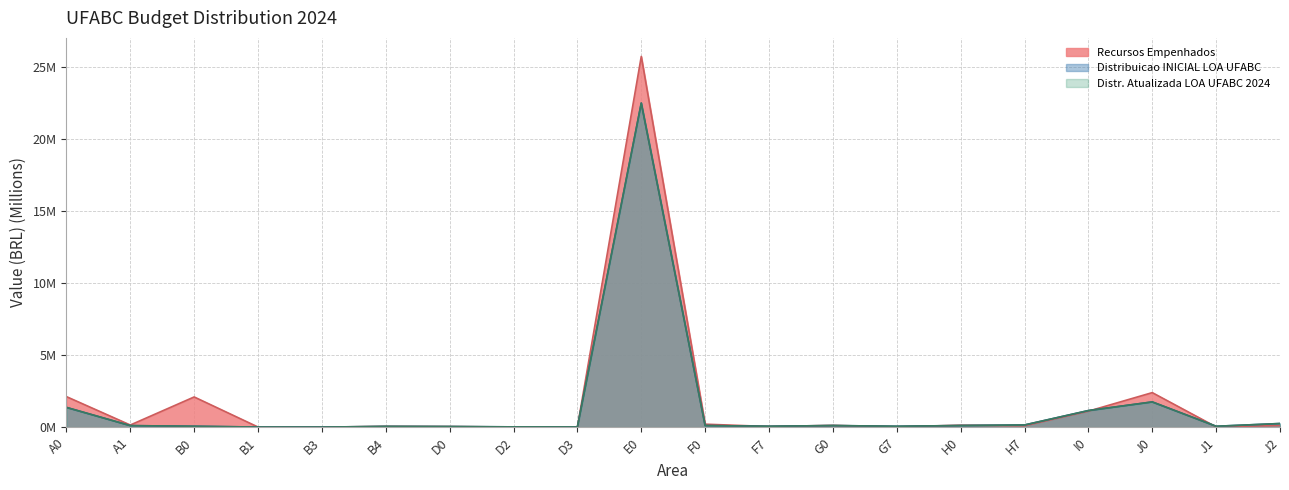

After their last crossing, which series has the higher values: Distribuicao INICIAL 2024 LOA UFABC or Recursos Empenhados?

Distribuicao INICIAL 2024 LOA UFABC